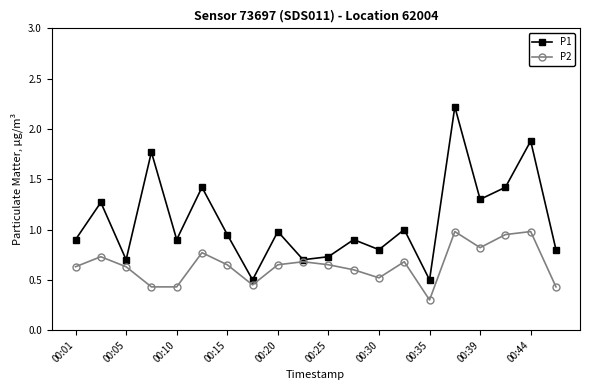

Rank the series by their average value, from lowest to highest.

P2, P1